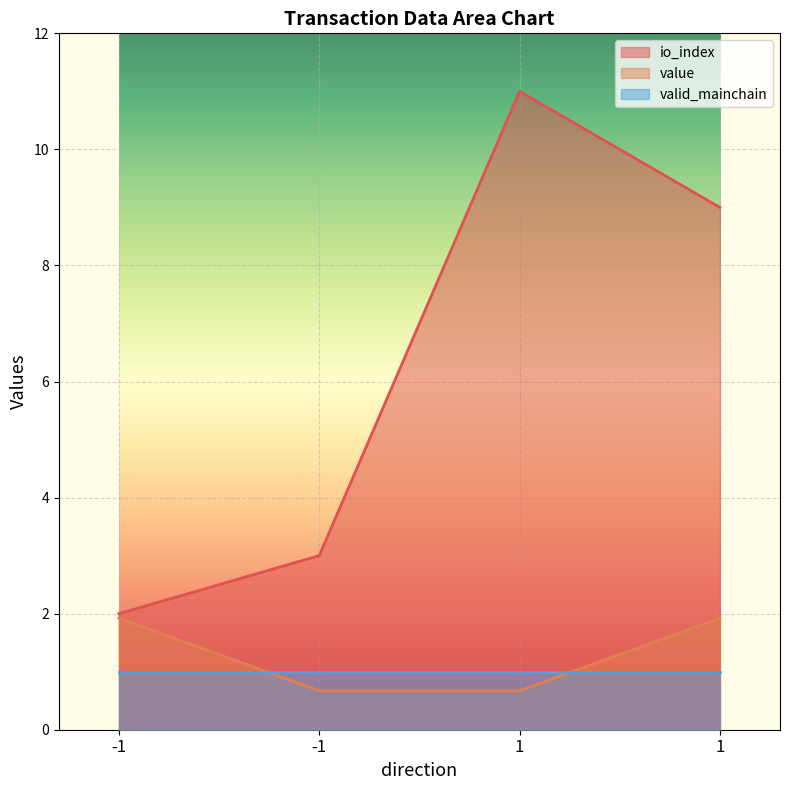

True or false: value has a value of 0.4 at 1.

False